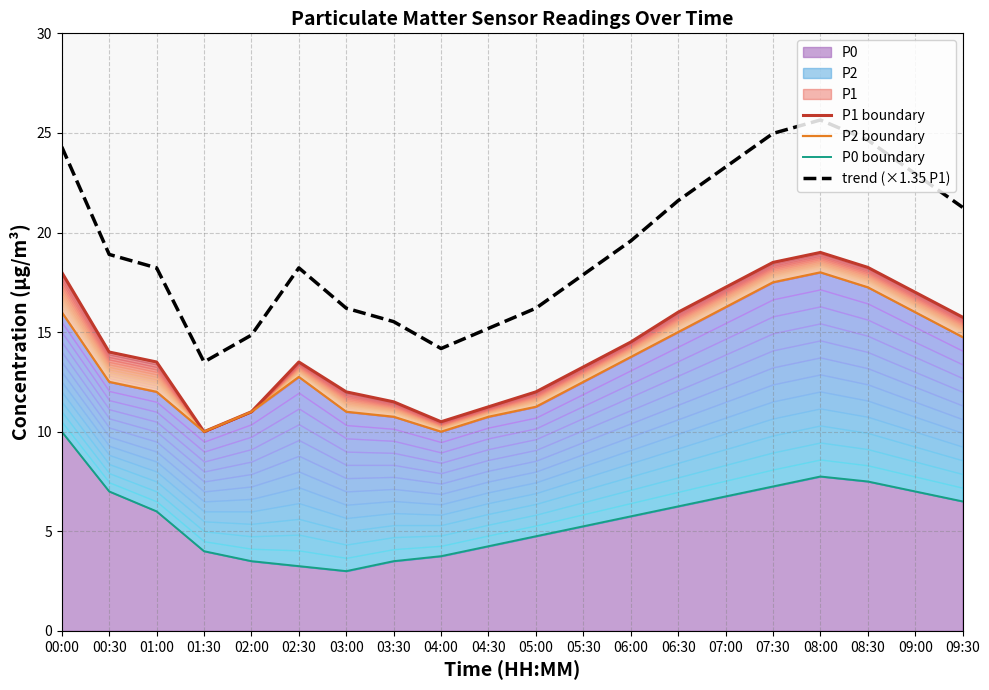

Rank the series by their maximum value, from lowest to highest.

P0 boundary, P2 boundary, P1 boundary, trend (×1.35 P1)